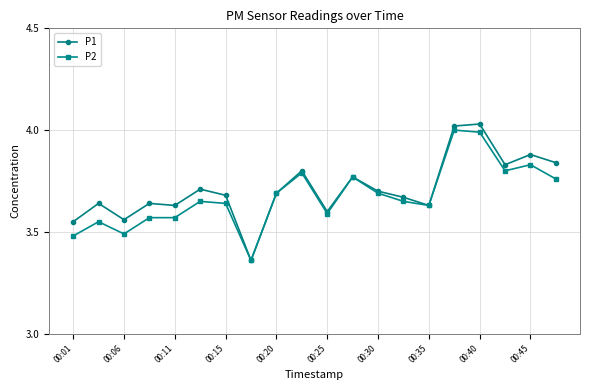

Which series has the largest range (max minus min)?

P1